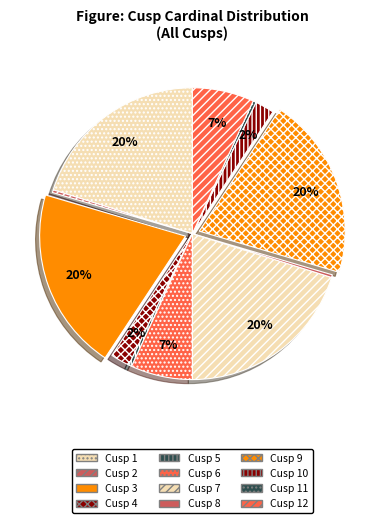

What is the ratio of the value at Cusp 12 to the value at Cusp 1?

0.3